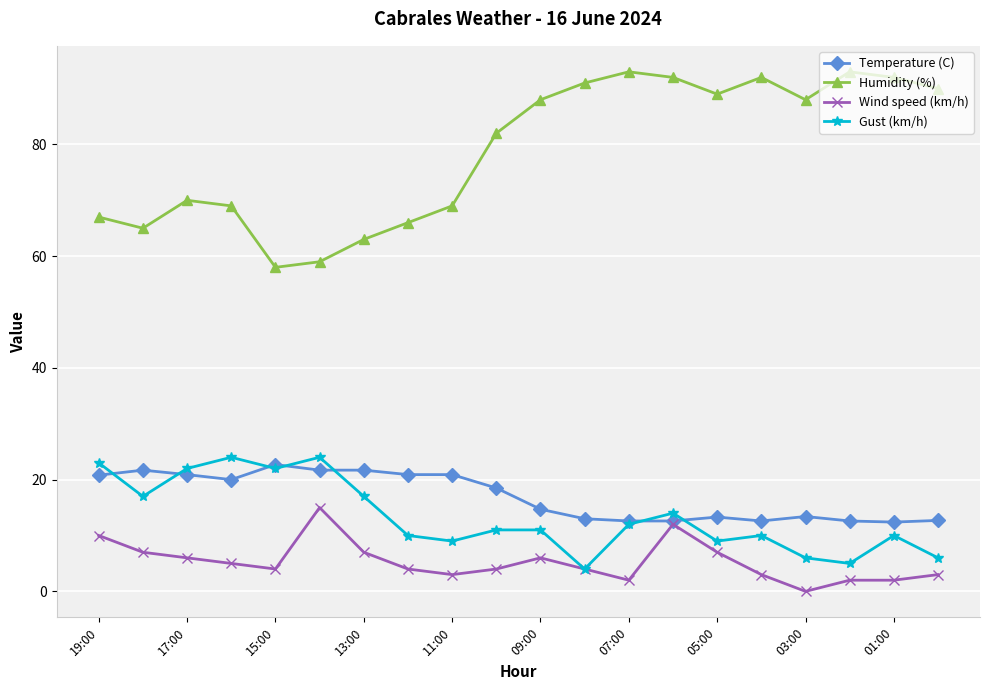

Which series has the largest range (max minus min)?

Humidity (%)